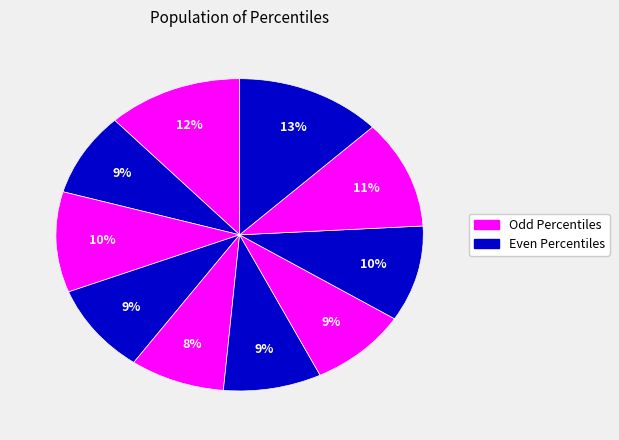

How many segments does this pie chart have?

10